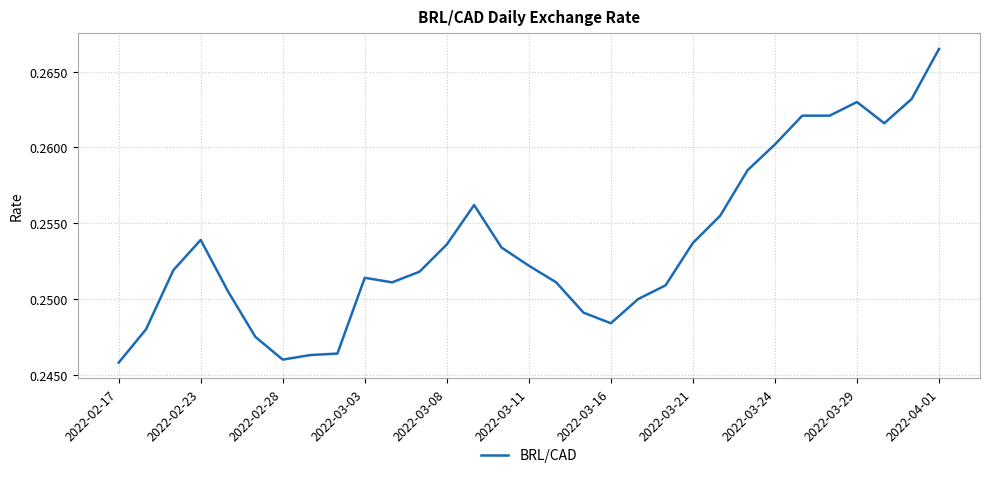

Does the chart display data point markers on the line(s)?

No